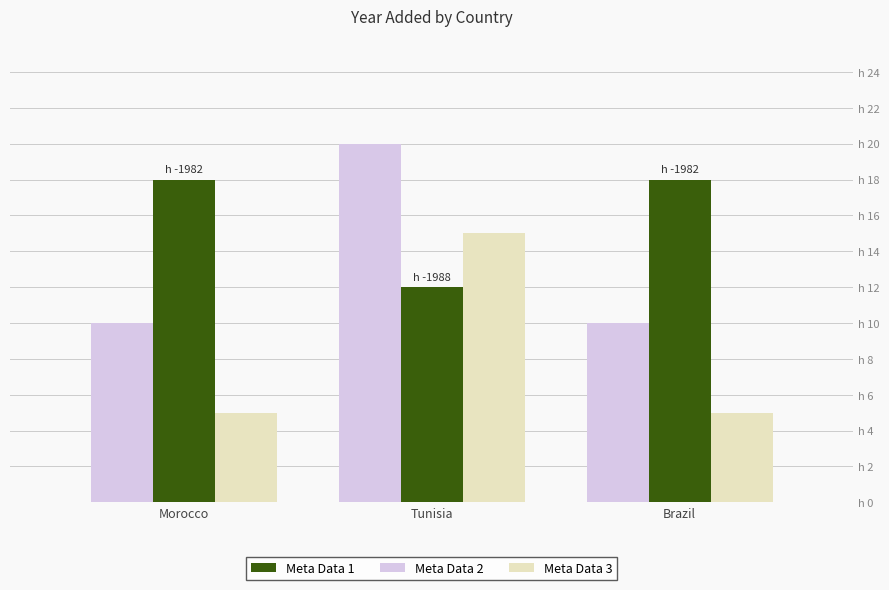

At which category is the sum across all series the highest?

Tunisia